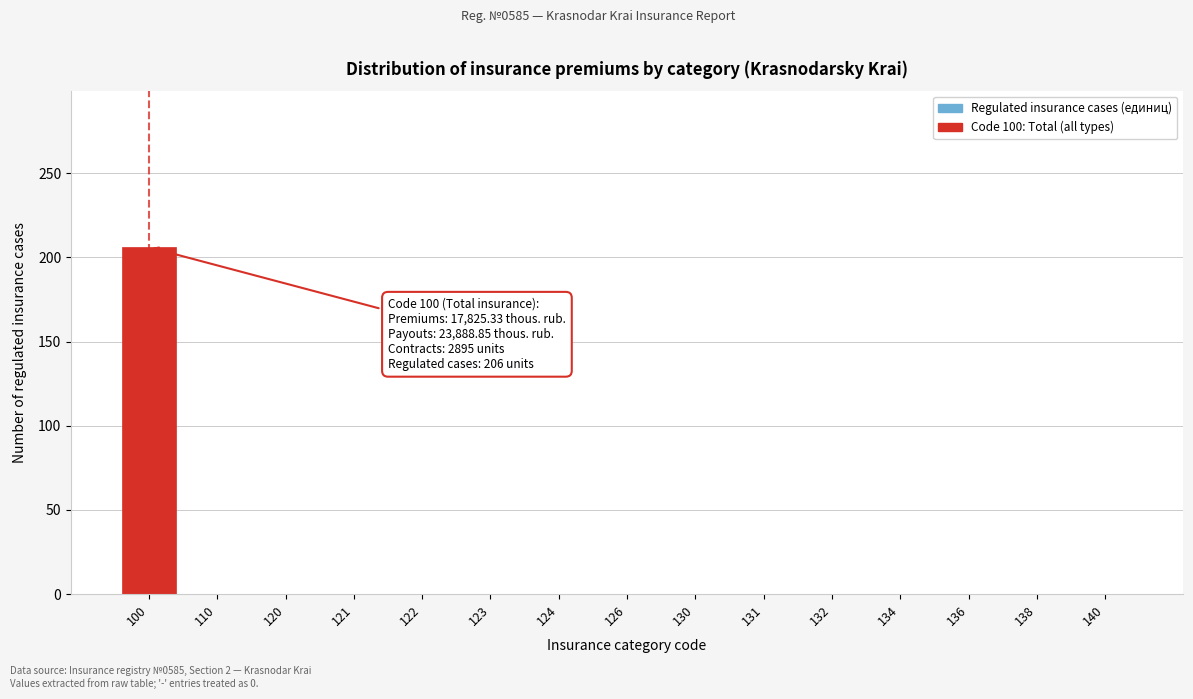

Reading right to left, list all the values displayed in this chart.

140=0	138=0	136=0	134=0	132=0	131=0	130=0	126=0	124=0	123=0	122=0	121=0	120=0	110=0	100=206